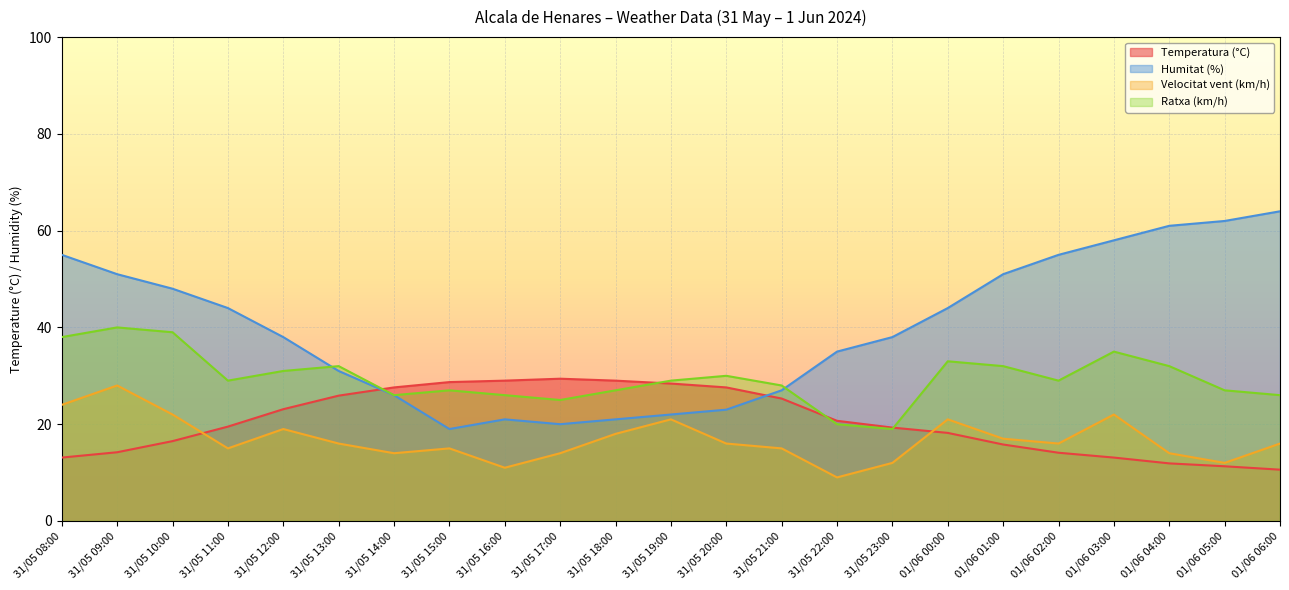

What are all the series names shown in the legend?

Temperatura (°C), Humitat (%), Velocitat vent (km/h), Ratxa (km/h)